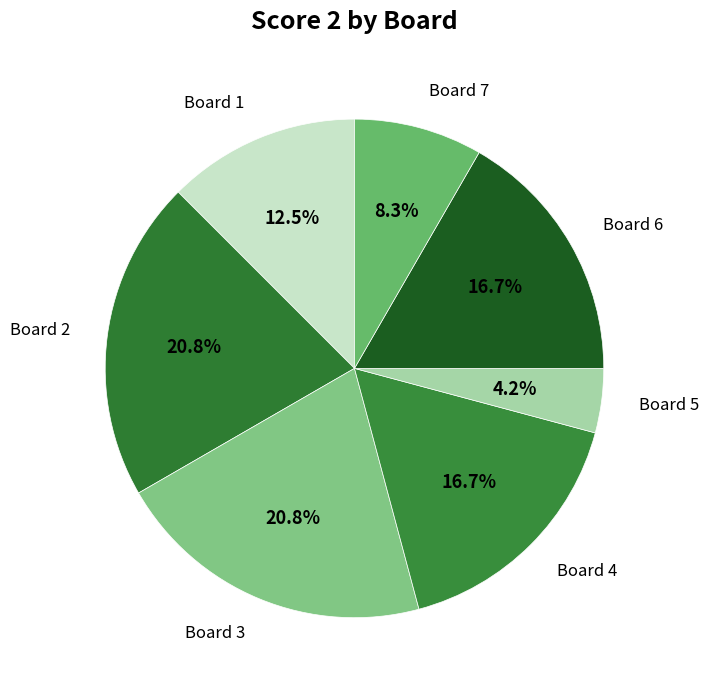

Is there any slice that represents more than half of the pie?

No